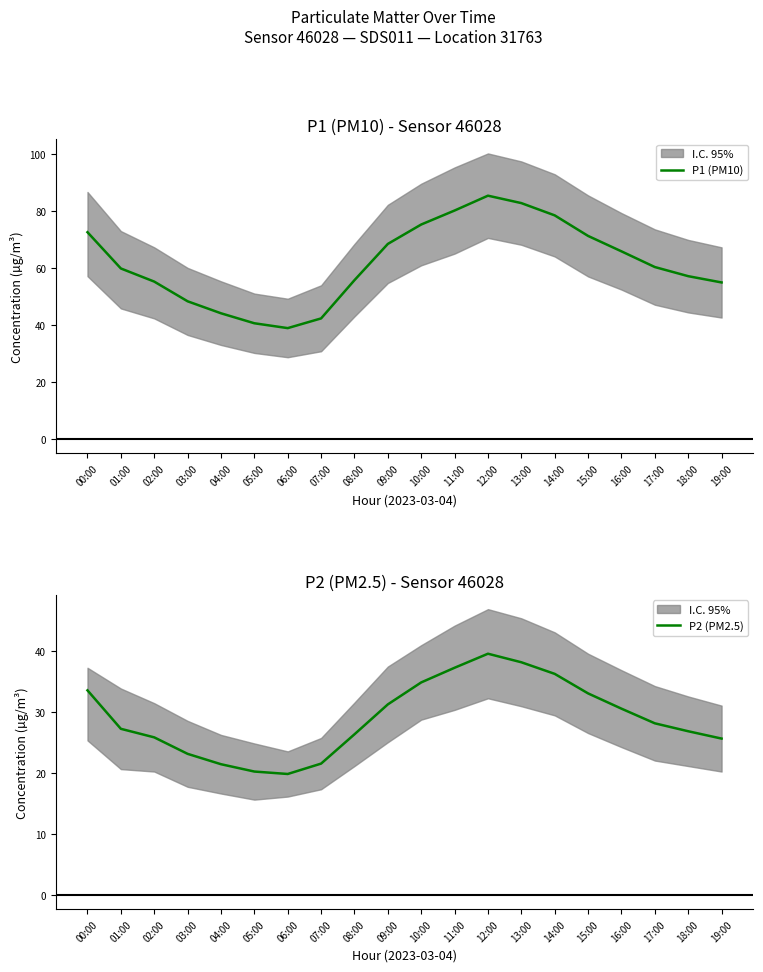

At which category is the sum across all series the highest?

12:00